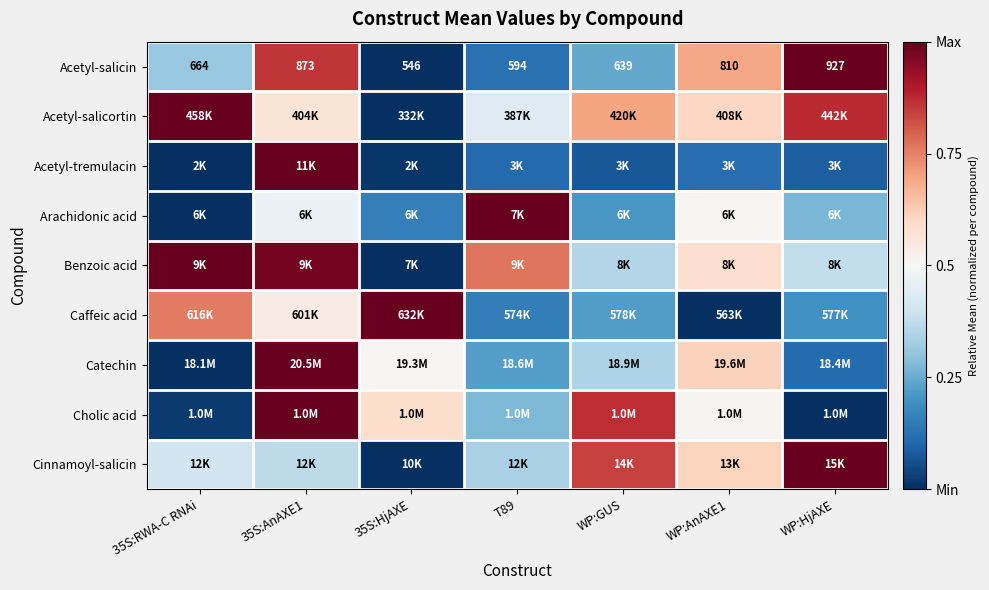

The Acetyl-salicin series shows 0.1 at T89. True or false?

False